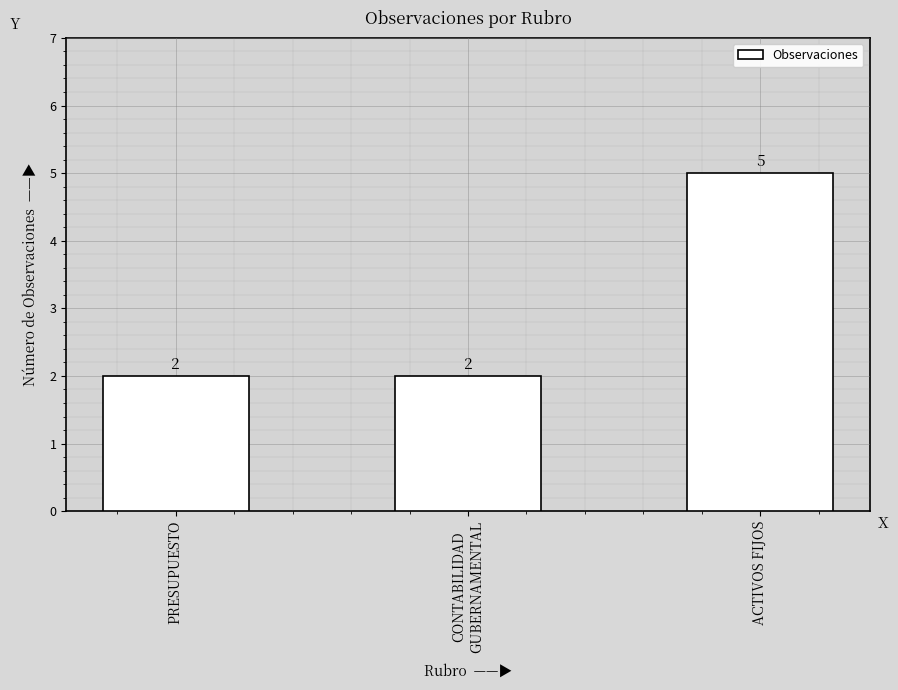

What is the value of the 3rd bar from the left?

5